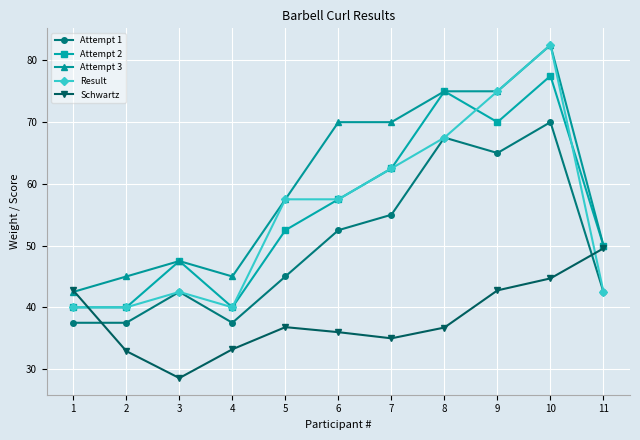

Is the value of Attempt 3 at 1 greater than the value of Attempt 1 at 6?

No